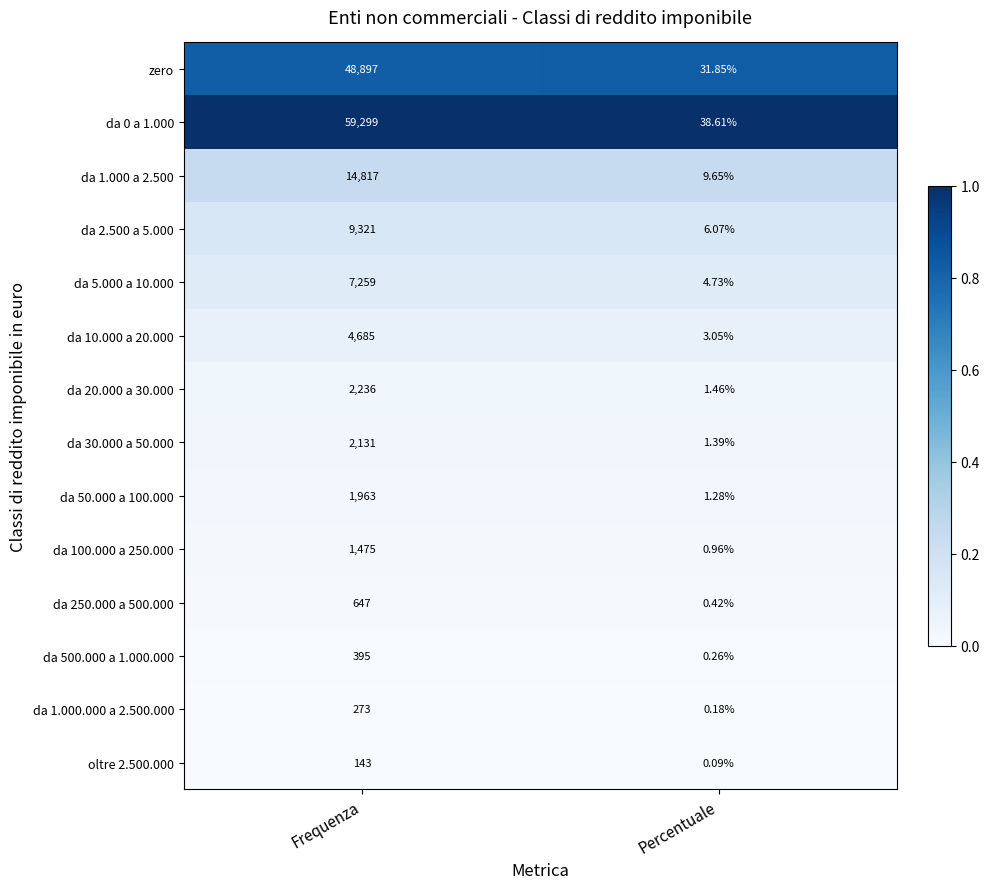

At which label is da 1.000 a 2.500 closest to 7413?

Percentuale